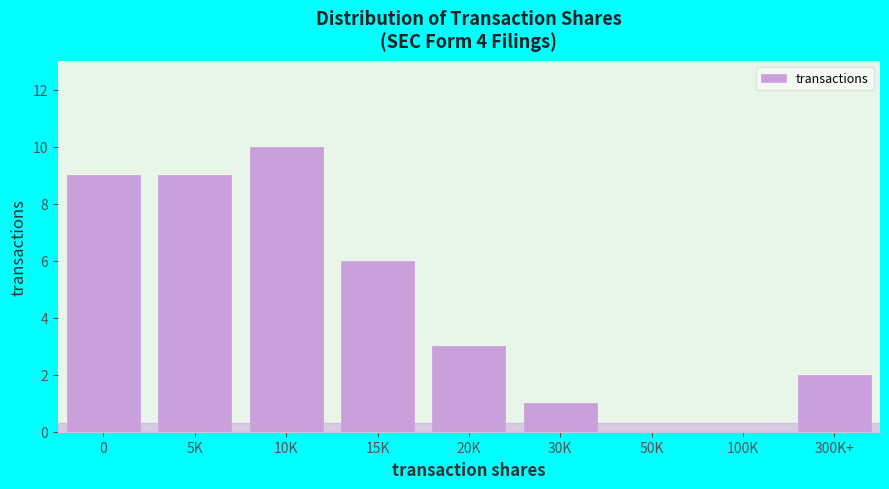

Reading left to right, list all the values displayed in this chart.

0=9	5K=9	10K=10	15K=6	20K=3	30K=1	50K=0	100K=0	300K+=2